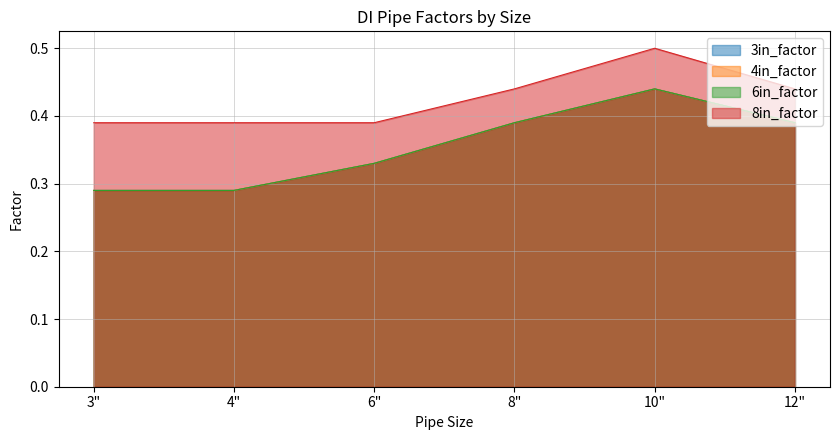

Reading left to right, list all the values displayed in this chart.

3in_factor: 3"=0.3	4"=0.3	6"=0.3	8"=0.4	10"=0.4	12"=0.4
4in_factor: 3"=0.3	4"=0.3	6"=0.3	8"=0.4	10"=0.4	12"=0.4
6in_factor: 3"=0.3	4"=0.3	6"=0.3	8"=0.4	10"=0.4	12"=0.4
8in_factor: 3"=0.4	4"=0.4	6"=0.4	8"=0.4	10"=0.5	12"=0.4